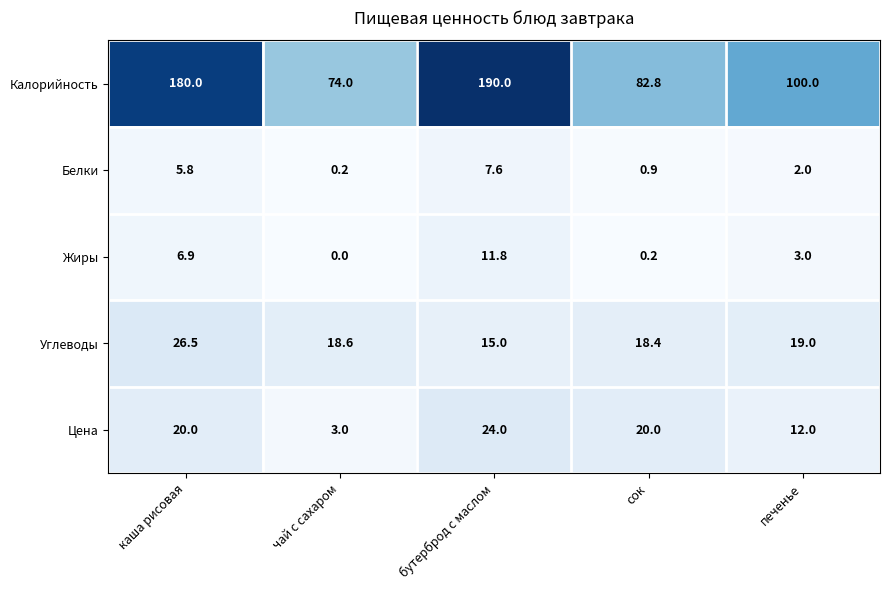

Is it true that Калорийность equals 153.5 at печенье?

False